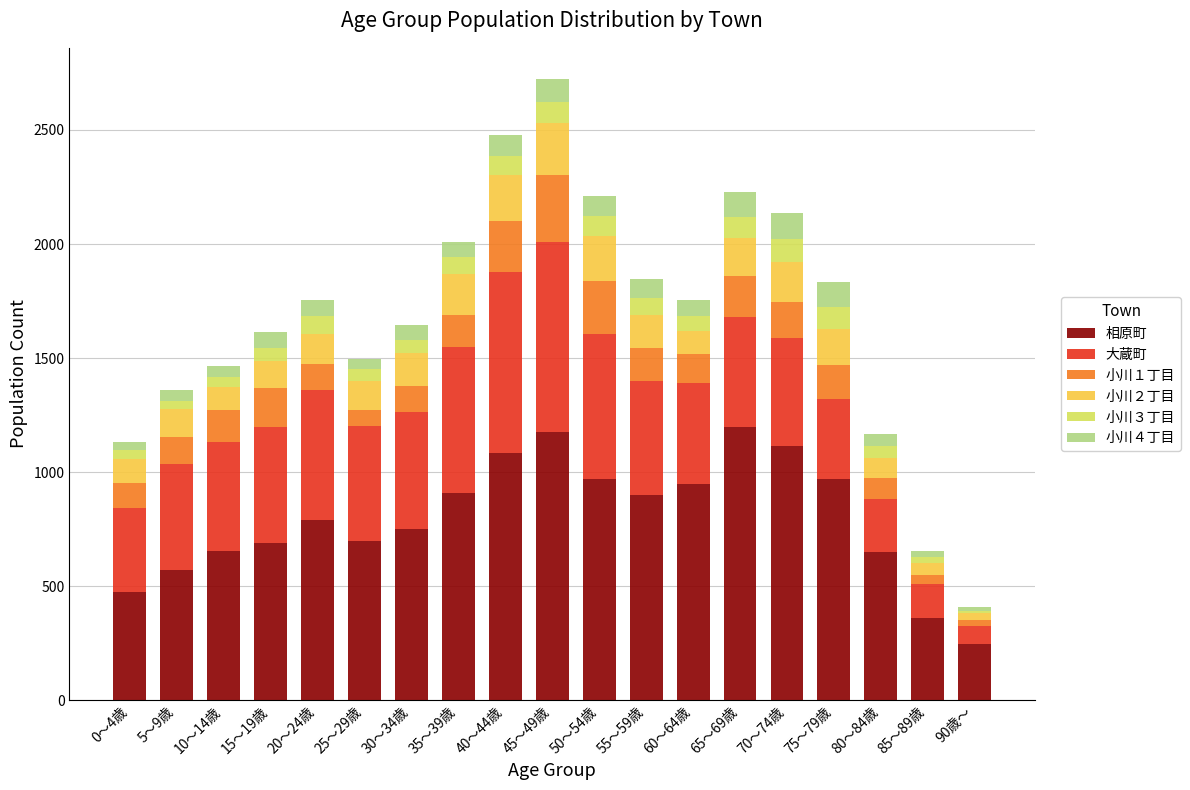

The value of 相原町 at 0～4歳 is 473. True or false?

True